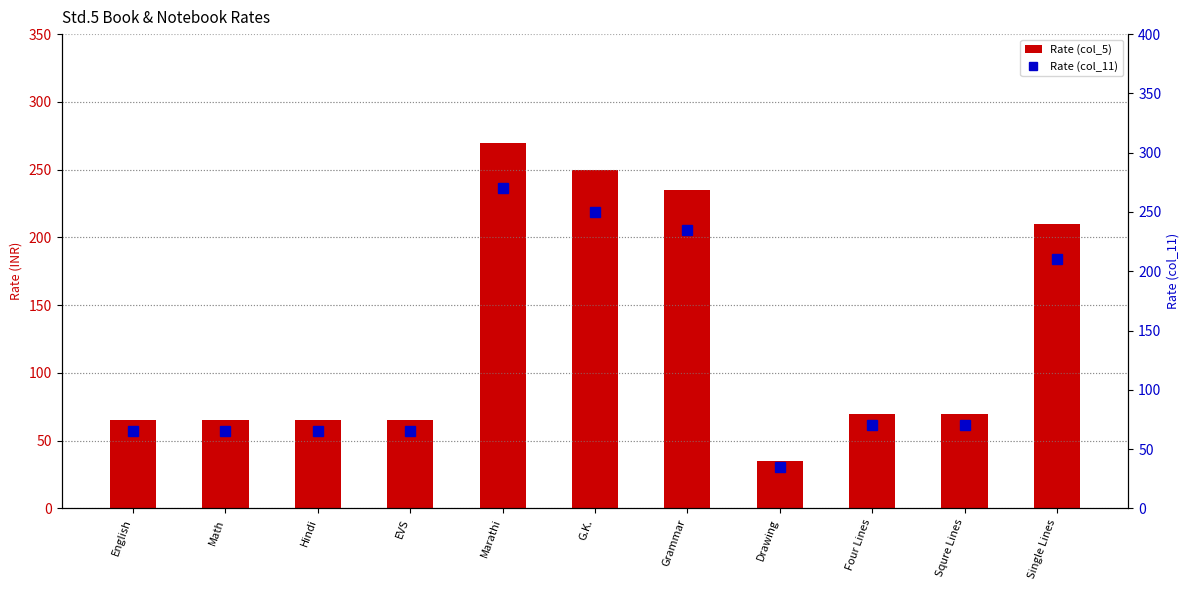

At which label is Rate (col_5) closest to 152?

Single Lines